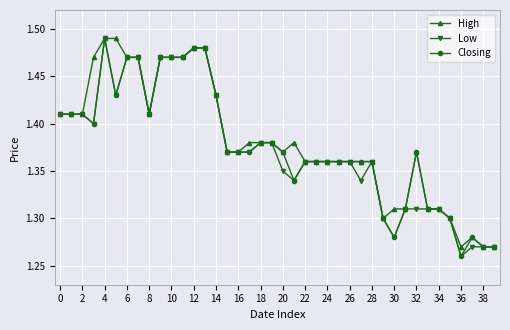

How many Closing values are between 1 and 2?

40